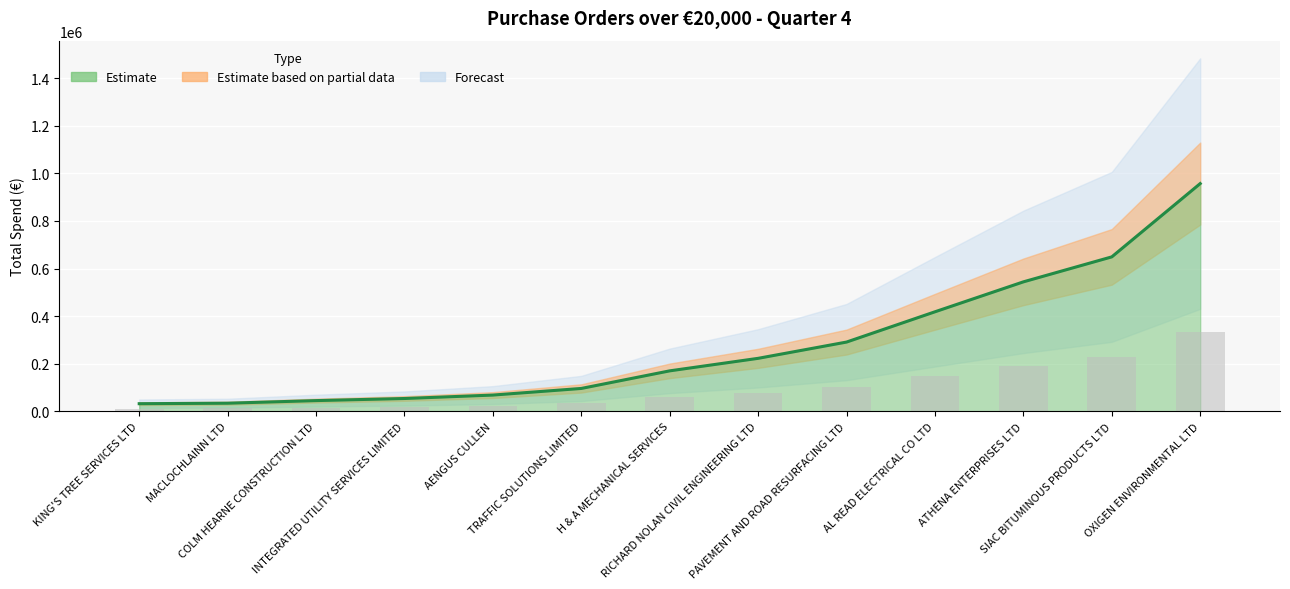

Reading right to left, list all the values displayed in this chart.

Estimate line: 957019.4	649049.8	544054.7	418246.3	291066.4	222680.0	170078.9	96156.6	68319.9	53910.4	45094.0	34157.9	32086.7
Observed (bars): 334956.8	227167.4	190419.1	146386.2	101873.2	77938.0	59527.6	33654.8	23912.0	18868.6	15782.9	11955.3	11230.4